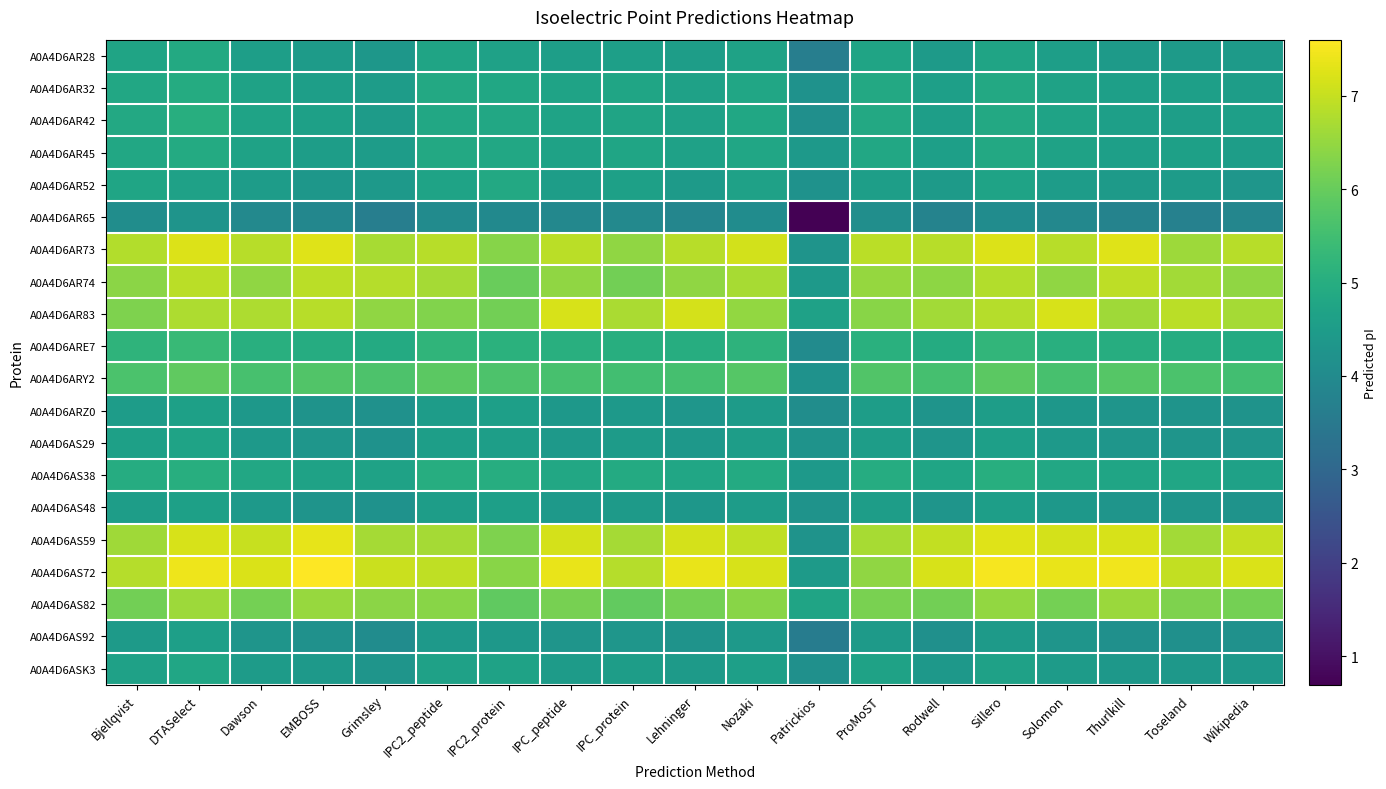

Which category has the lowest value across all series?

Patrickios